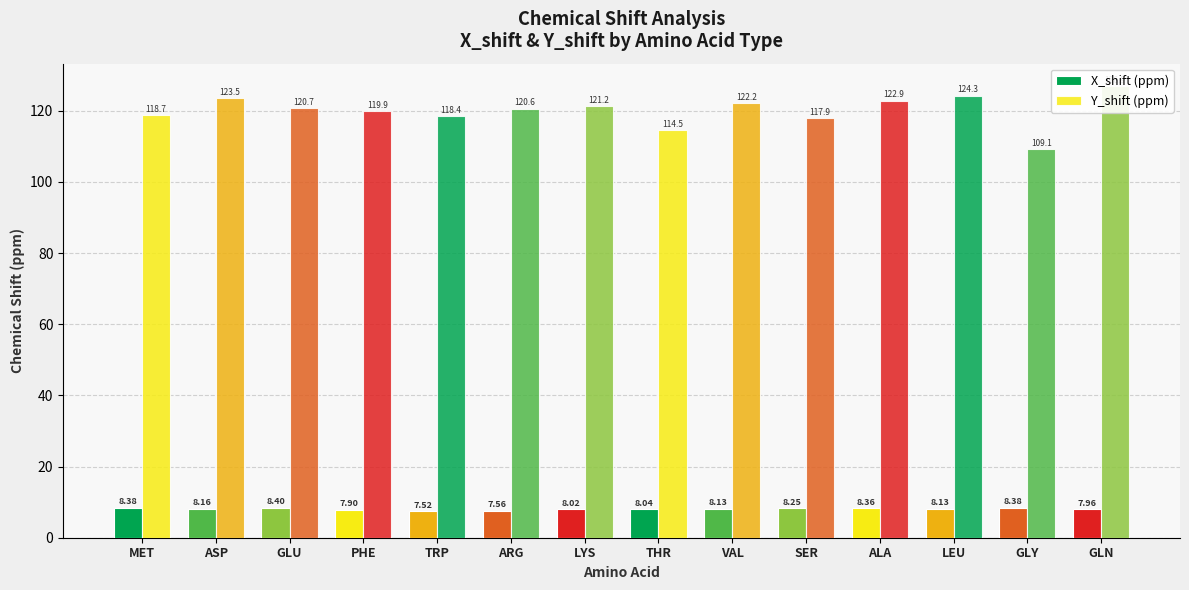

Rank the series by their average value, from lowest to highest.

X_shift (ppm), Y_shift (ppm)